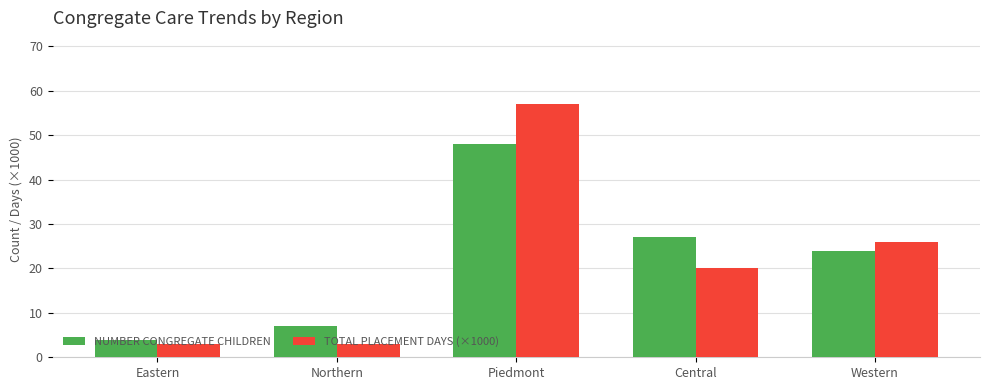

What is the difference between the second highest and minimum values in the NUMBER CONGREGATE CHILDREN series?

23